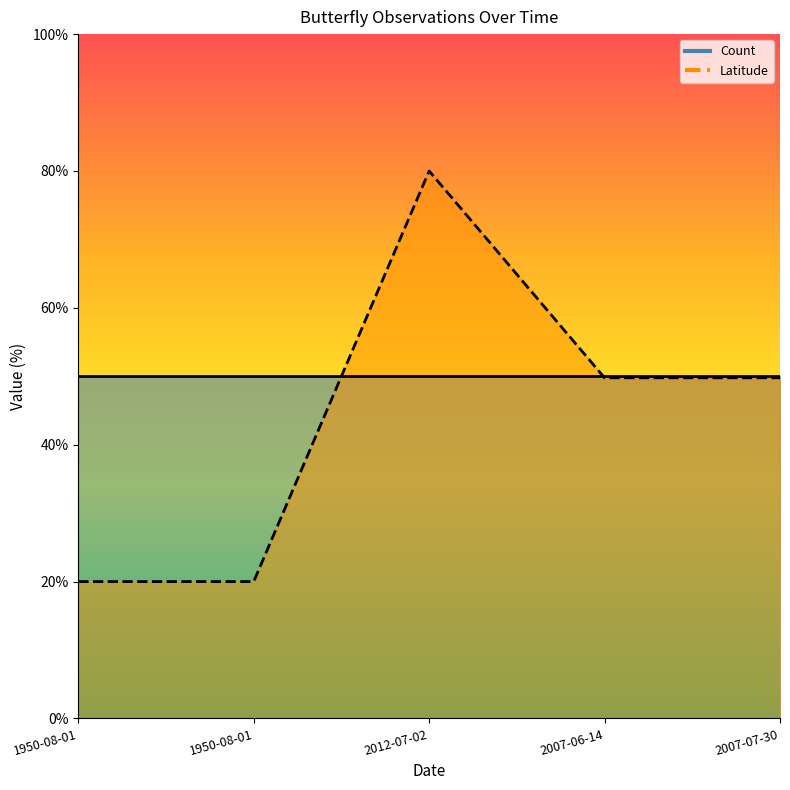

The value of Latitude (line) at 1950-08-01 is 20.0. True or false?

True